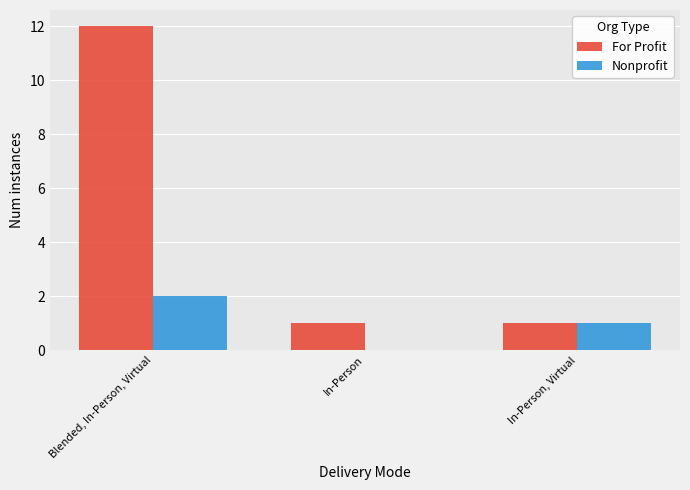

Reading right to left, list all the values displayed in this chart.

For Profit: 1	1	12
Nonprofit: 1	0	2